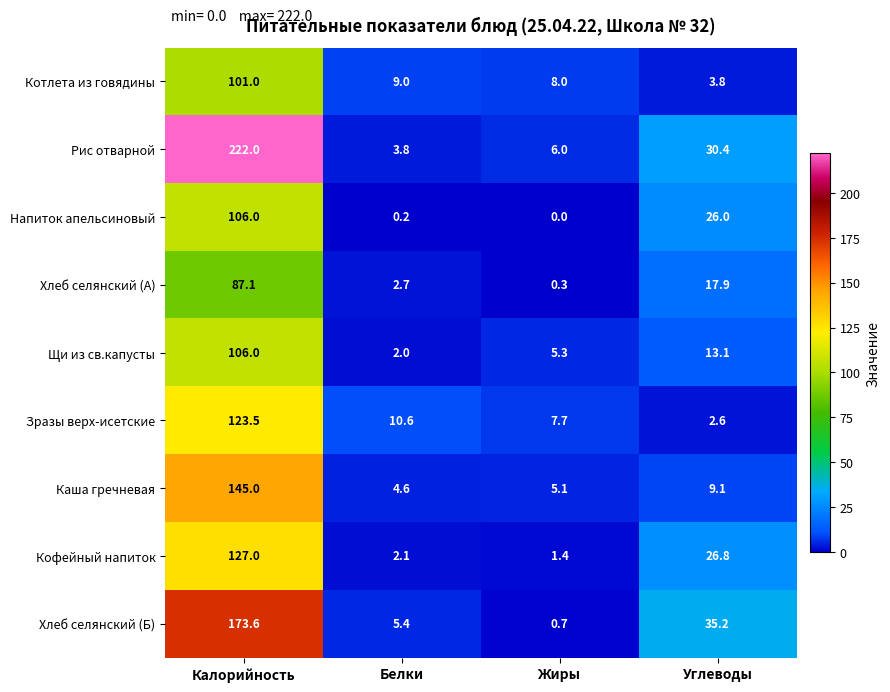

Count the number of data series in this chart.

9